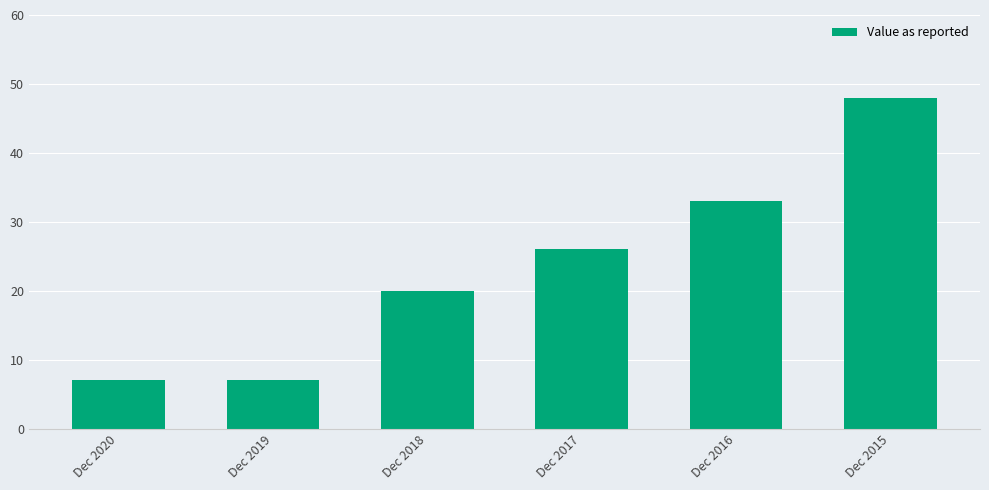

What is the ratio of the value at Dec 2016 to the value at Dec 2020?

4.7